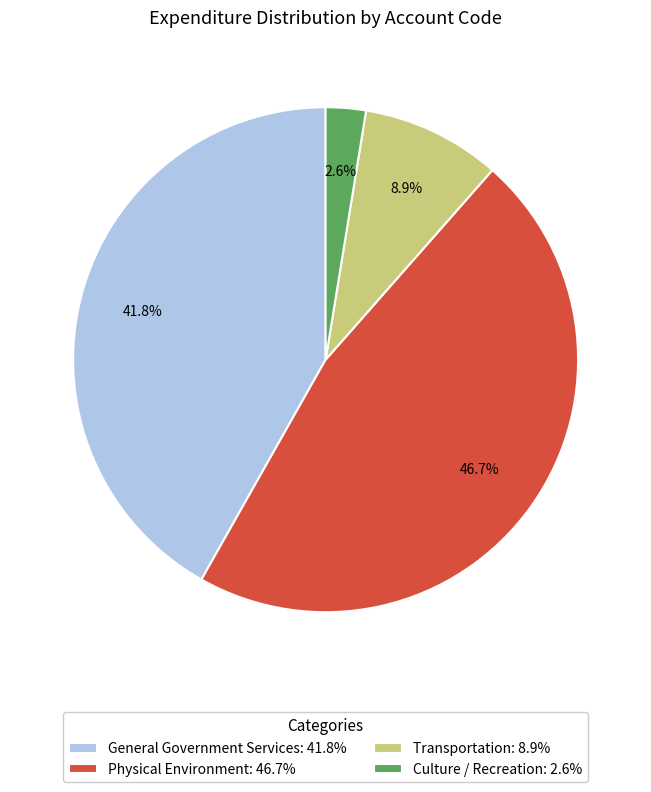

Does any single category account for the majority?

No